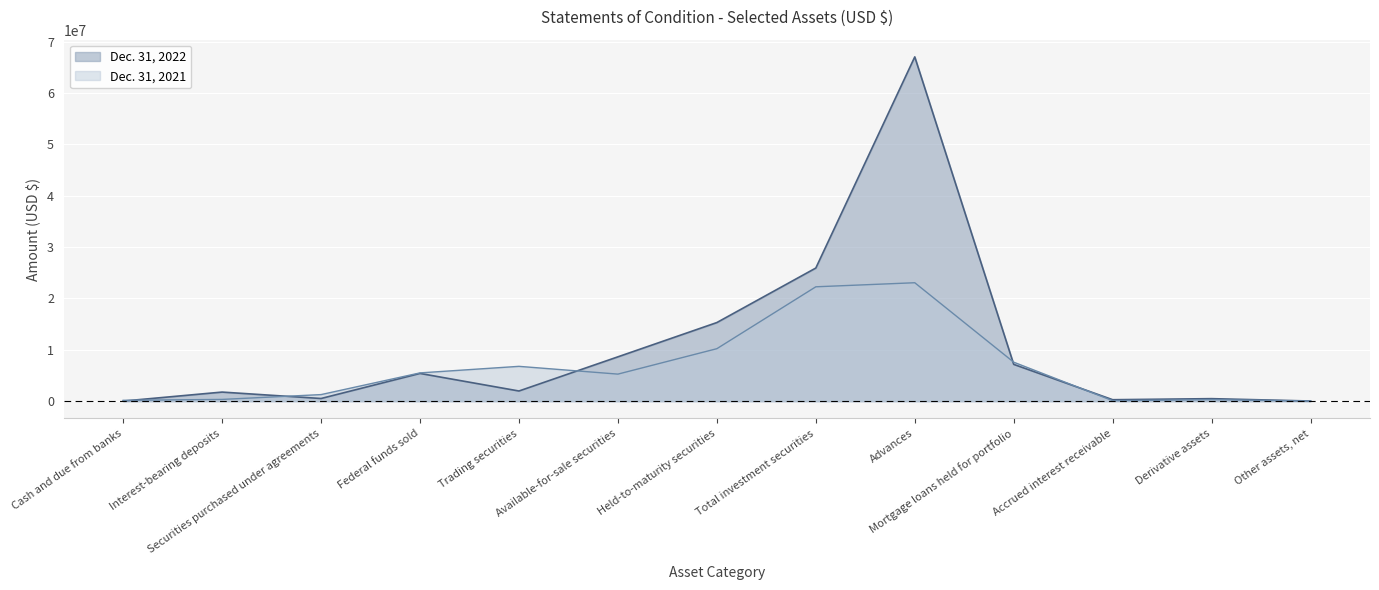

Is it true that Dec. 31, 2022 equals 5399000 at Federal funds sold?

True